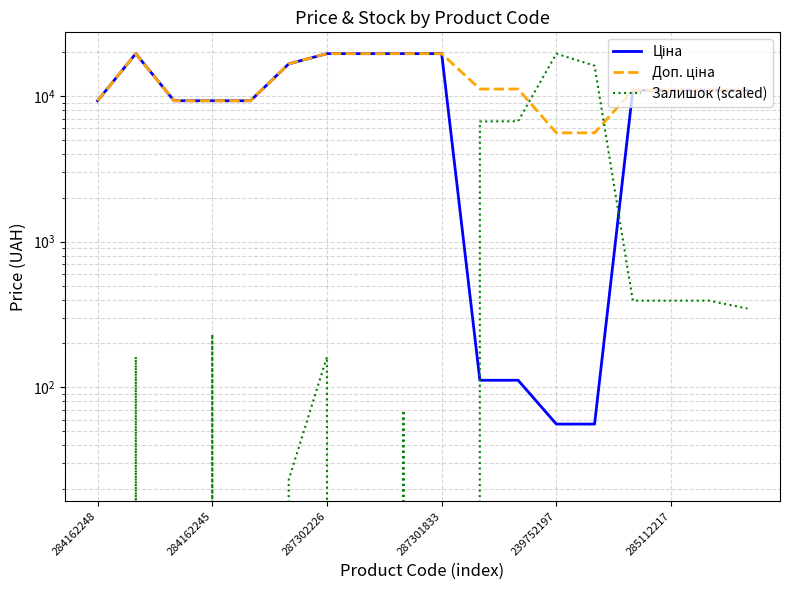

Rank the categories by Залишок (scaled) value from lowest to highest.

284162248, 287302226, 239752197, 7, 9, 285112217, 8, 284162245, 6, 287301833, 17, 14, 15, 16, 10, 11, 13, 12